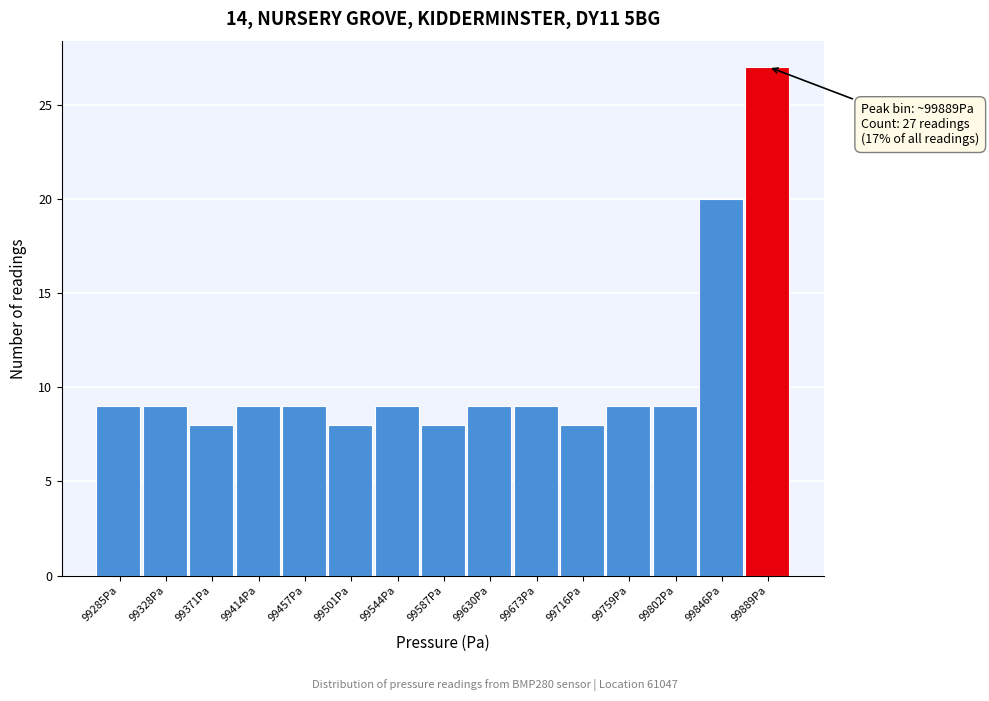

Reading right to left, extract all data points from this chart.

99889Pa=27	99846Pa=20	99802Pa=9	99759Pa=9	99716Pa=8	99673Pa=9	99630Pa=9	99587Pa=8	99544Pa=9	99501Pa=8	99457Pa=9	99414Pa=9	99371Pa=8	99328Pa=9	99285Pa=9